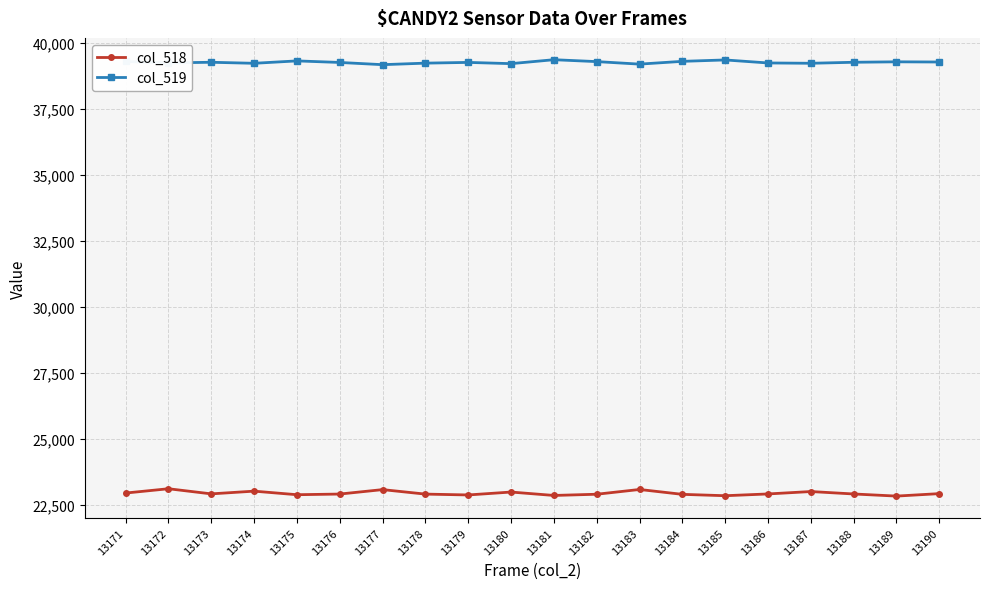

At 13171, list the series in order from smallest to largest.

col_518, col_519